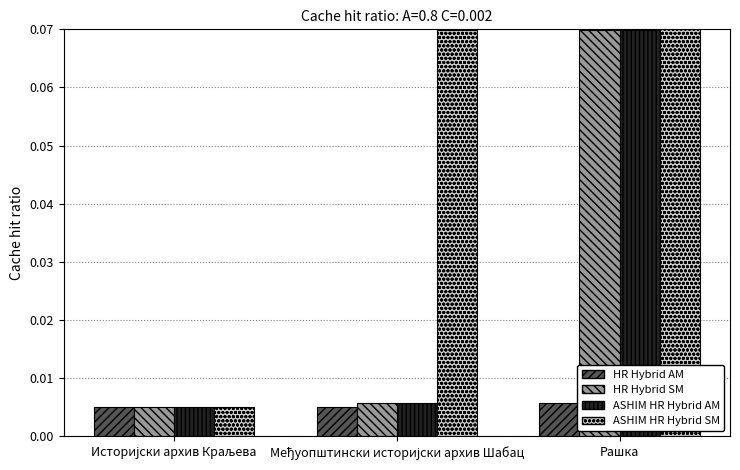

At which category is the sum across all series the highest?

Рашка